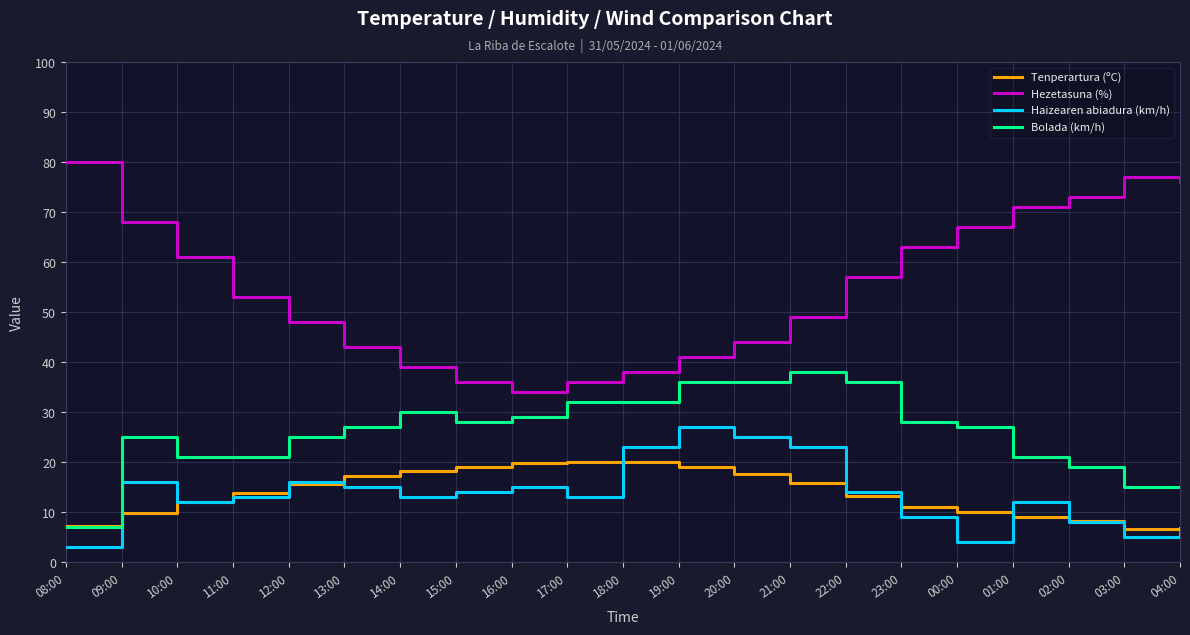

Is it true that Hezetasuna (%) equals 75.4 at 12:00?

False